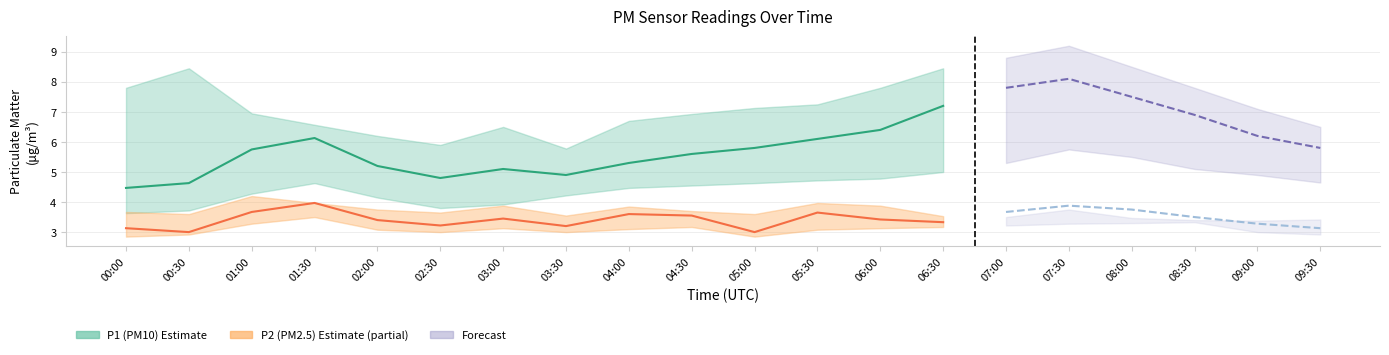

What is the average value of the P2_upper series?

3.7